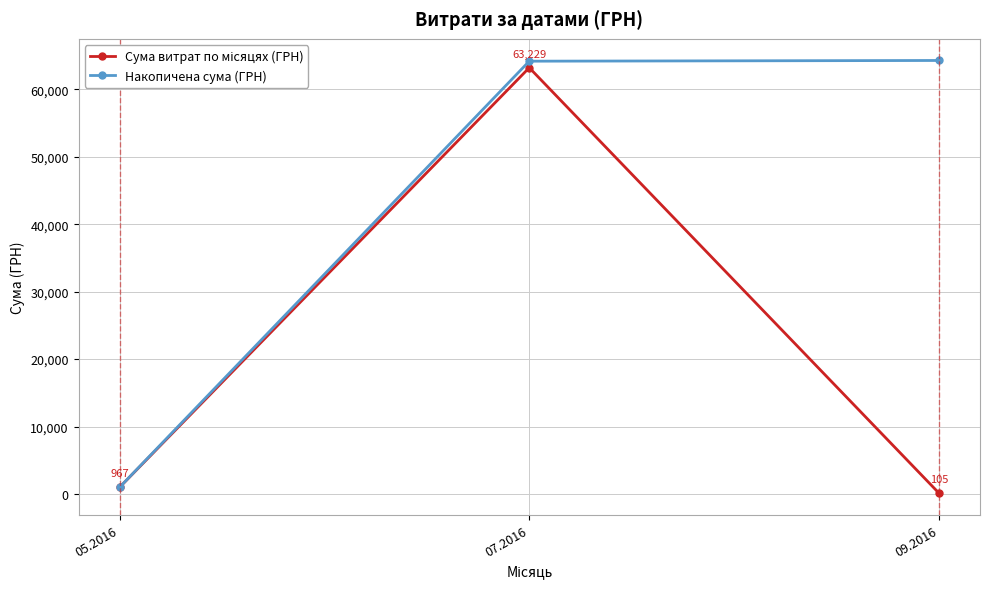

Which series has the largest total across all categories?

Накопичена сума (ГРН)